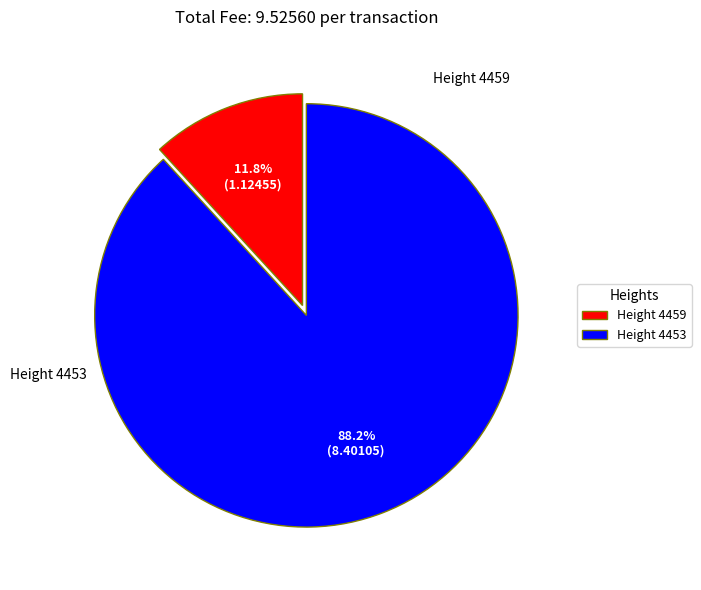

What is the smallest slice in the pie chart?

Height 4459